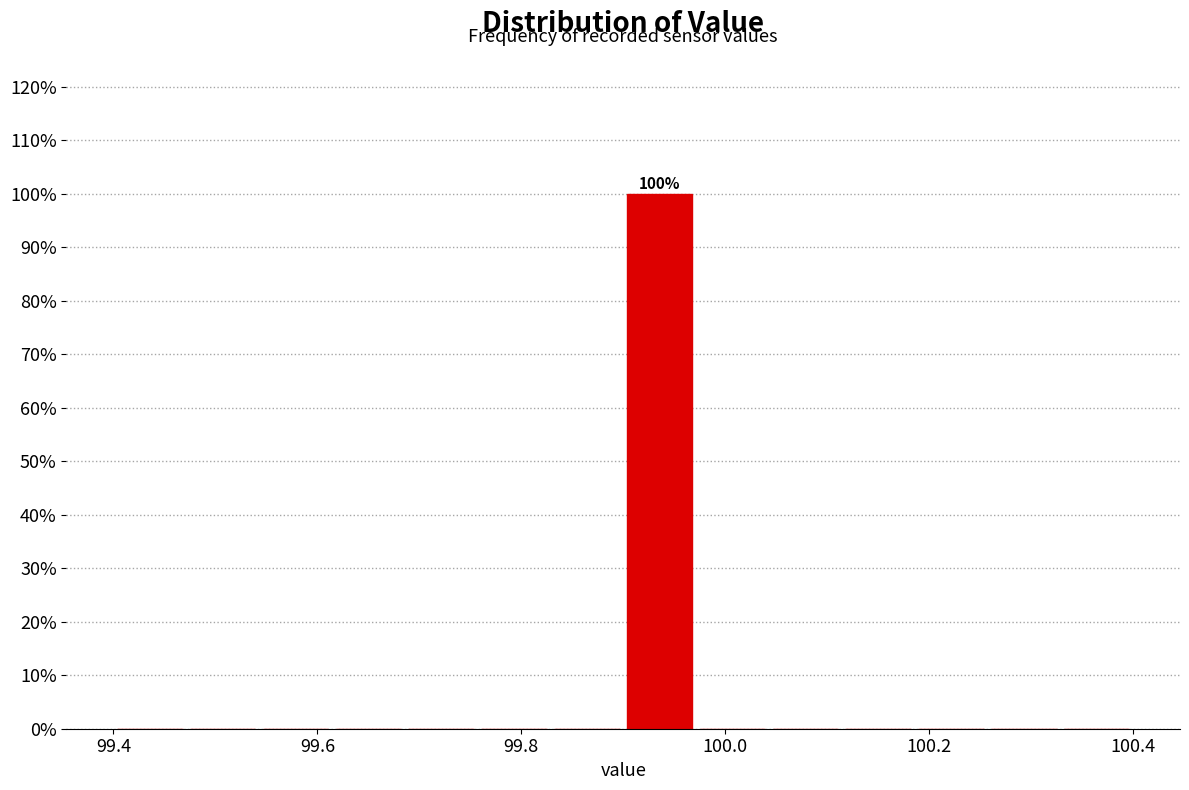

Around what value on the x-axis is the tallest bar? Give the approximate position of its centre, as read against the axis.

99.94